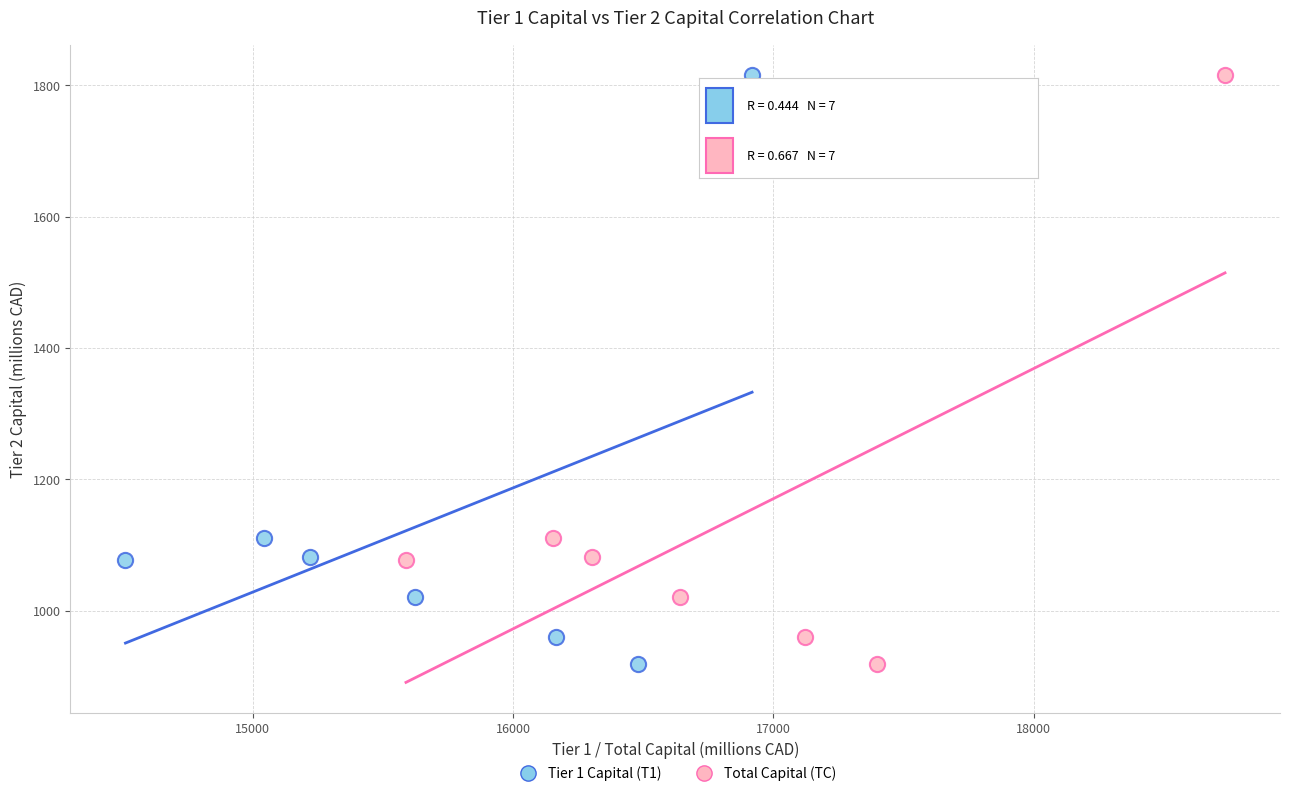

What are all the series names shown in the legend?

Tier 1 Capital (T1), Total Capital (TC)